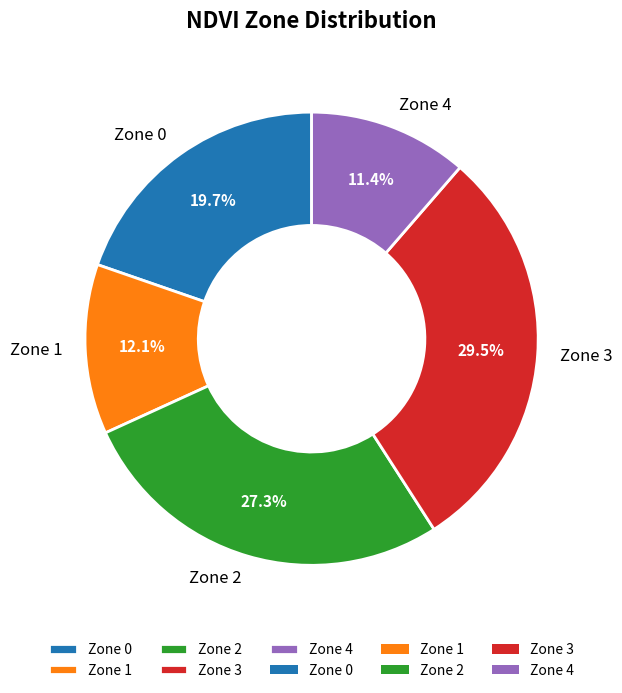

Does Zone 4 represent more than half of the total?

No